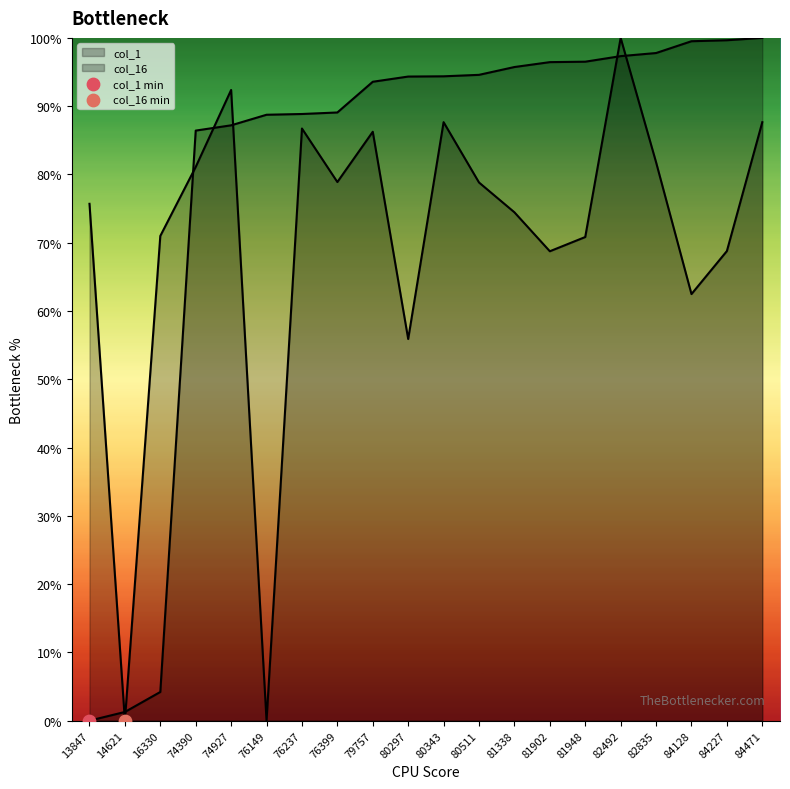

What is the total value across all series at 79757?

179.8